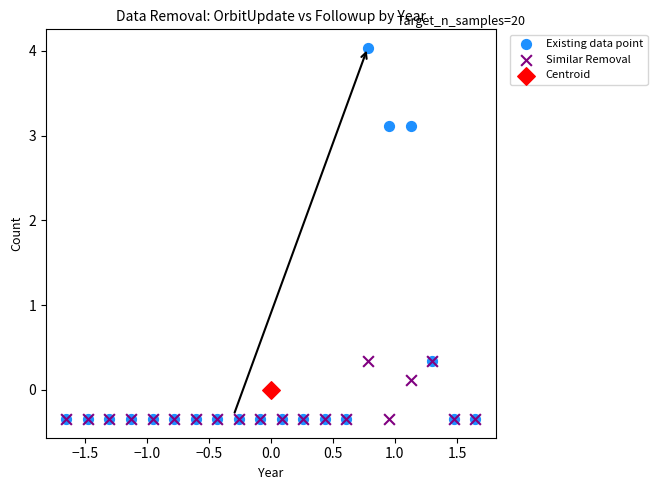

What are all the series names shown in the legend?

Existing data point, Similar Removal, Centroid